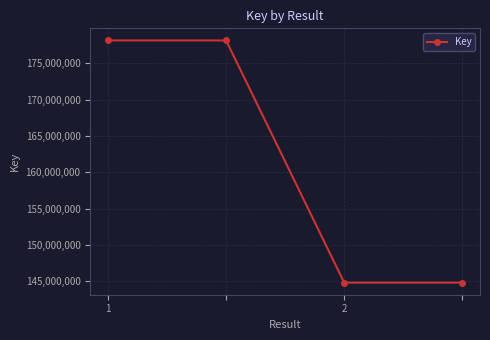

What is the value of the 3rd point from the left?

144841915